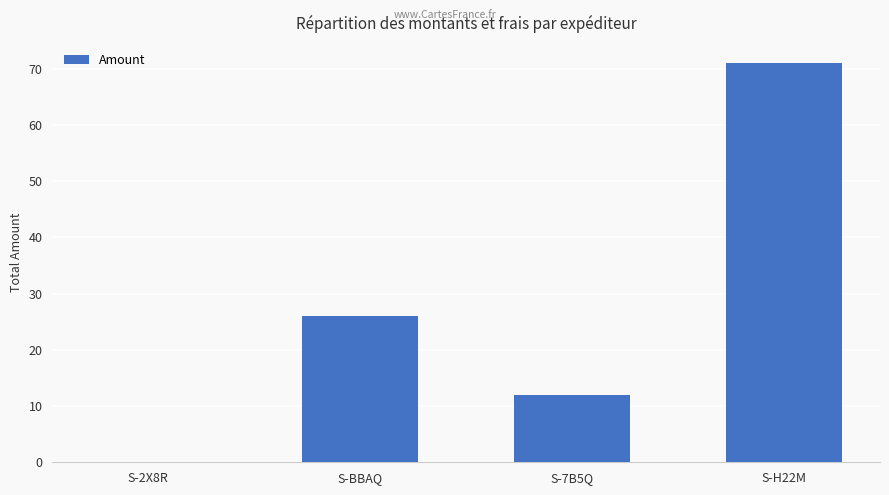

What is the ratio of the value at S-BBAQ to the value at S-7B5Q?

2.2